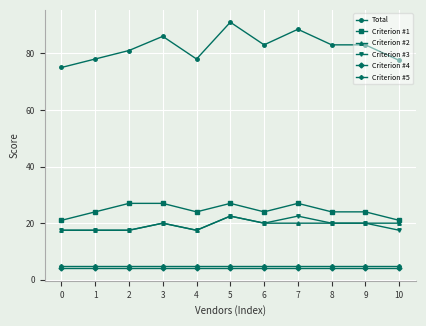

Which category has the highest value across all series?

5